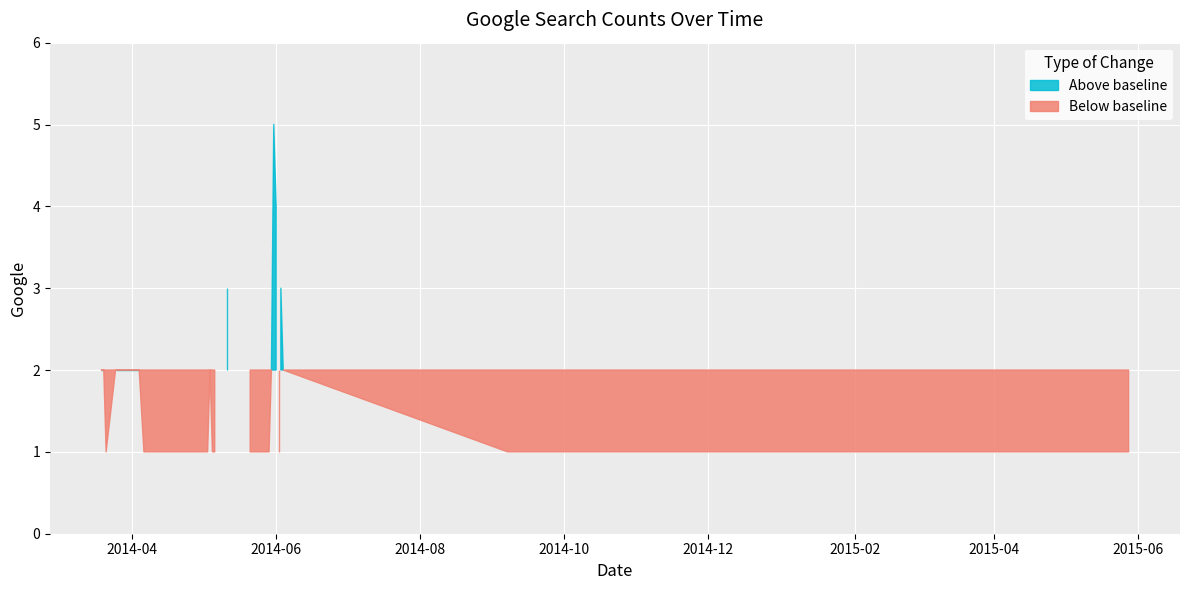

What is the sum of the values at 2014-09-07 and 2014-05-29?

2